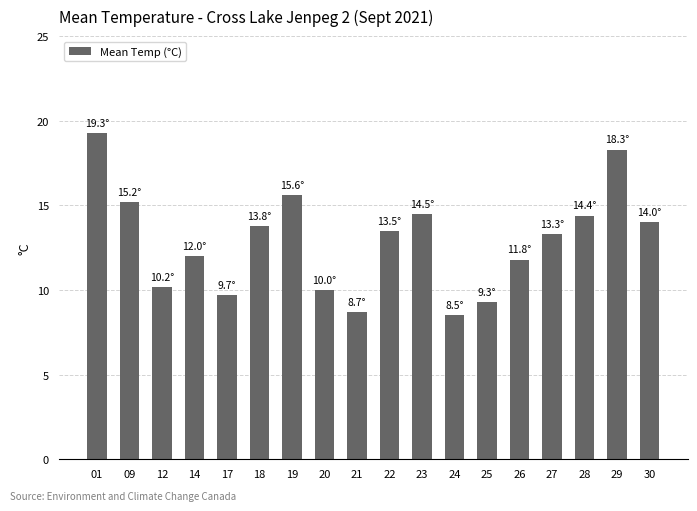

What is the change in value from 22 to 23?

+1.0